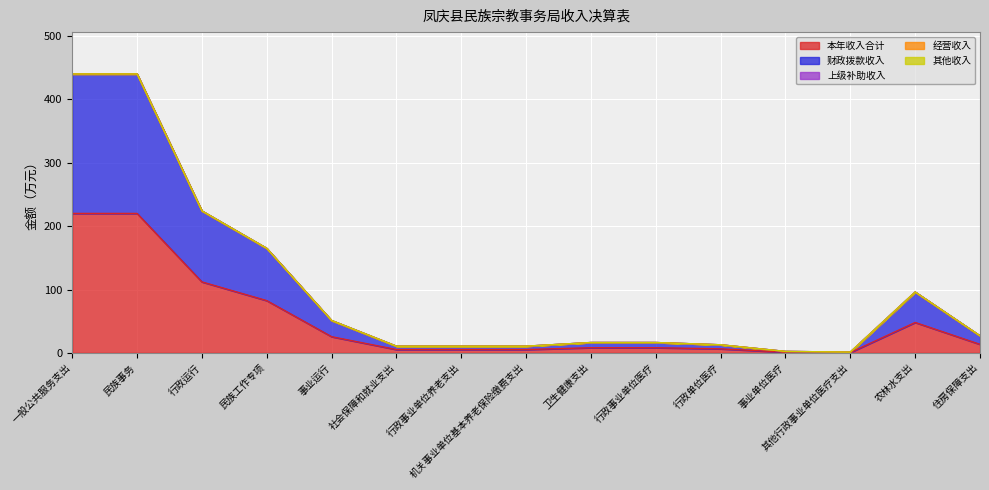

Reading left to right, extract all data points from this chart.

本年收入合计: 220.0	220.0	112.0	82.5	25.6	5.3	5.3	5.3	8.2	8.2	6.4	1.2	0.6	48.0	13.5
财政拨款收入: 220.0	220.0	112.0	82.5	25.6	5.3	5.3	5.3	8.2	8.2	6.4	1.2	0.6	48.0	13.5
上级补助收入: 0.0	0.0	0.0	0.0	0.0	0.0	0.0	0.0	0.0	0.0	0.0	0.0	0.0	0.0	0.0
经营收入: 0.0	0.0	0.0	0.0	0.0	0.0	0.0	0.0	0.0	0.0	0.0	0.0	0.0	0.0	0.0
其他收入: 0.0	0.0	0.0	0.0	0.0	0.0	0.0	0.0	0.0	0.0	0.0	0.0	0.0	0.0	0.0